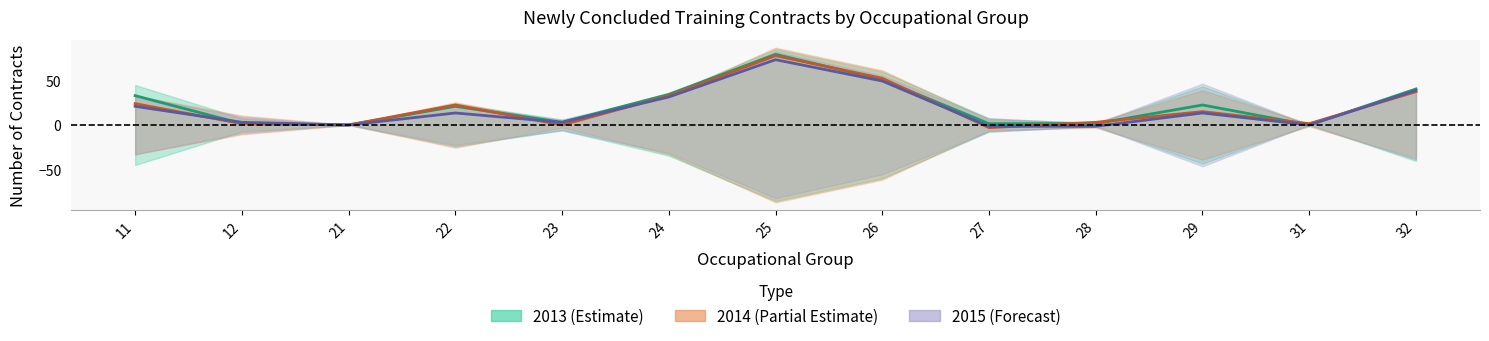

What is the value of the männlich_2015 point at the 2nd from the left?

3.0